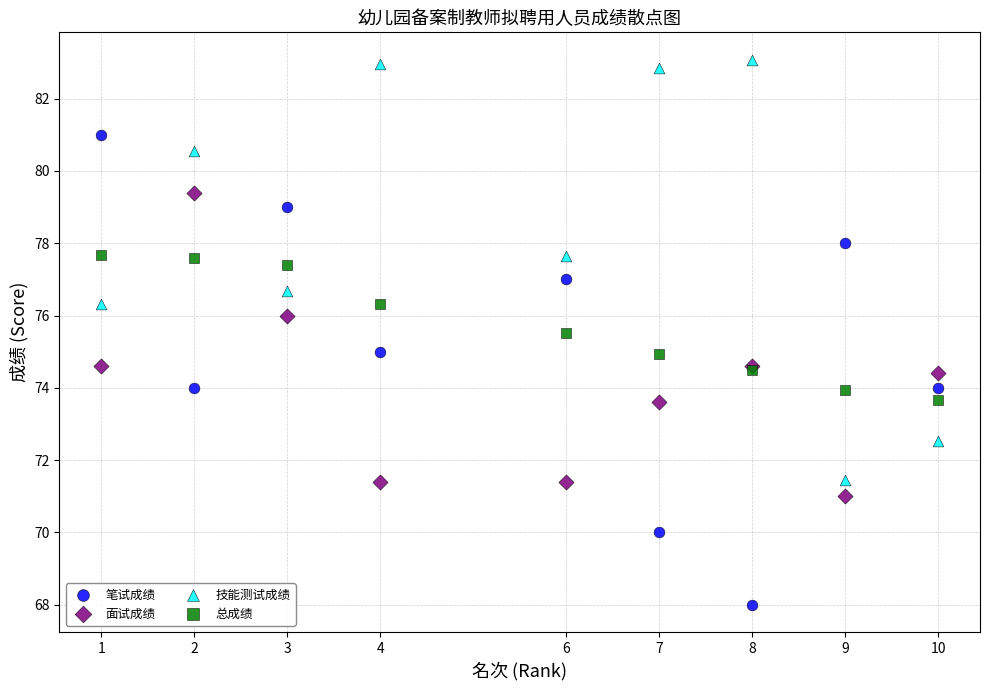

What are all the series names shown in the legend?

笔试成绩, 面试成绩, 技能测试成绩, 总成绩